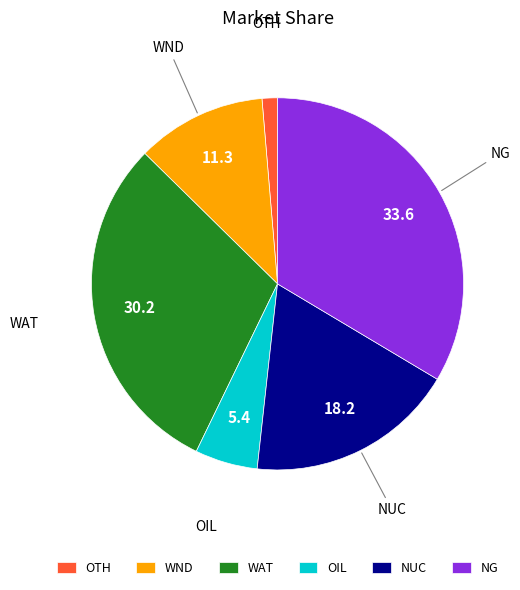

Is it true that NG is 22% of the pie?

False